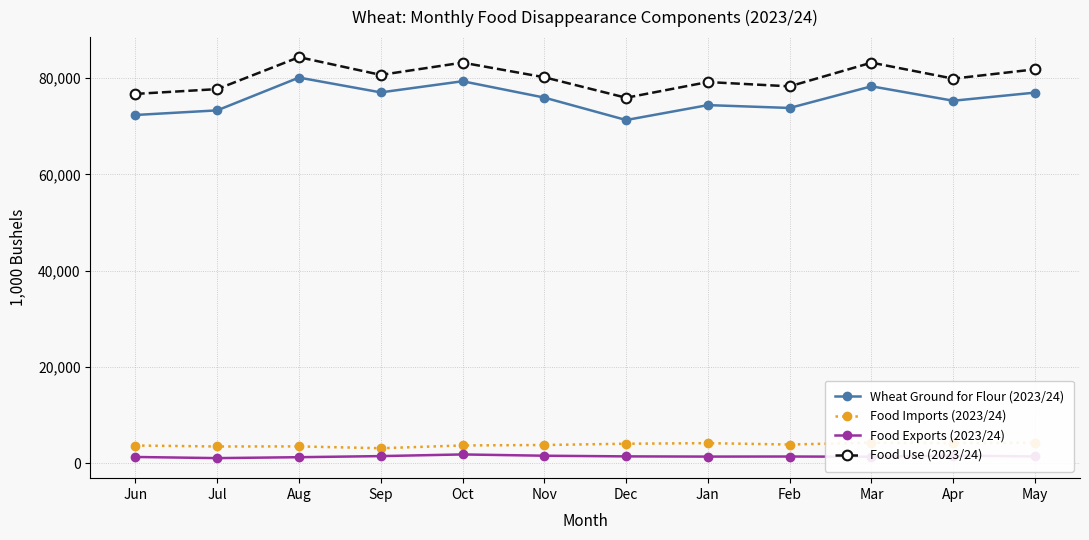

Reading right to left, transcribe all the data shown in this chart.

Wheat Ground for Flour (2023/24): 77010	75318	78318	73818	74409	71309	75970	79370	77052	80131	73318	72357
Food Imports (2023/24): 4248	4169	4264	3885	4171	4051	3786	3692	3115	3495	3476	3680
Food Exports (2023/24): 1413	1577	1348	1394	1379	1422	1559	1826	1480	1253	1061	1299
Food Use (2023/24): 81844	79910	83233	78310	79201	75938	80197	83236	80687	84374	77734	76738